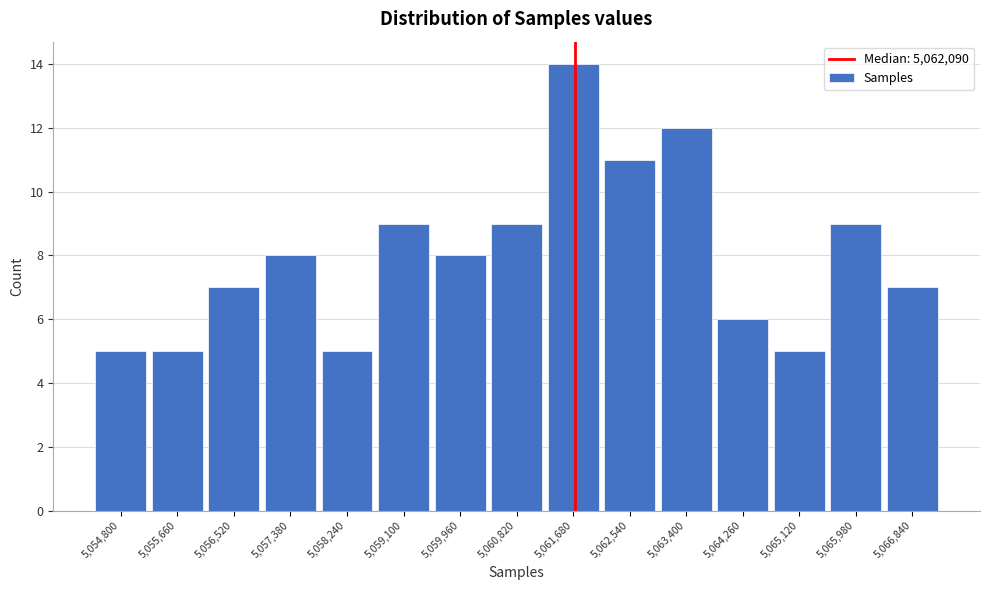

Reading left to right, extract all data points from this chart.

5	5	7	8	5	9	8	9	14	11	12	6	5	9	7